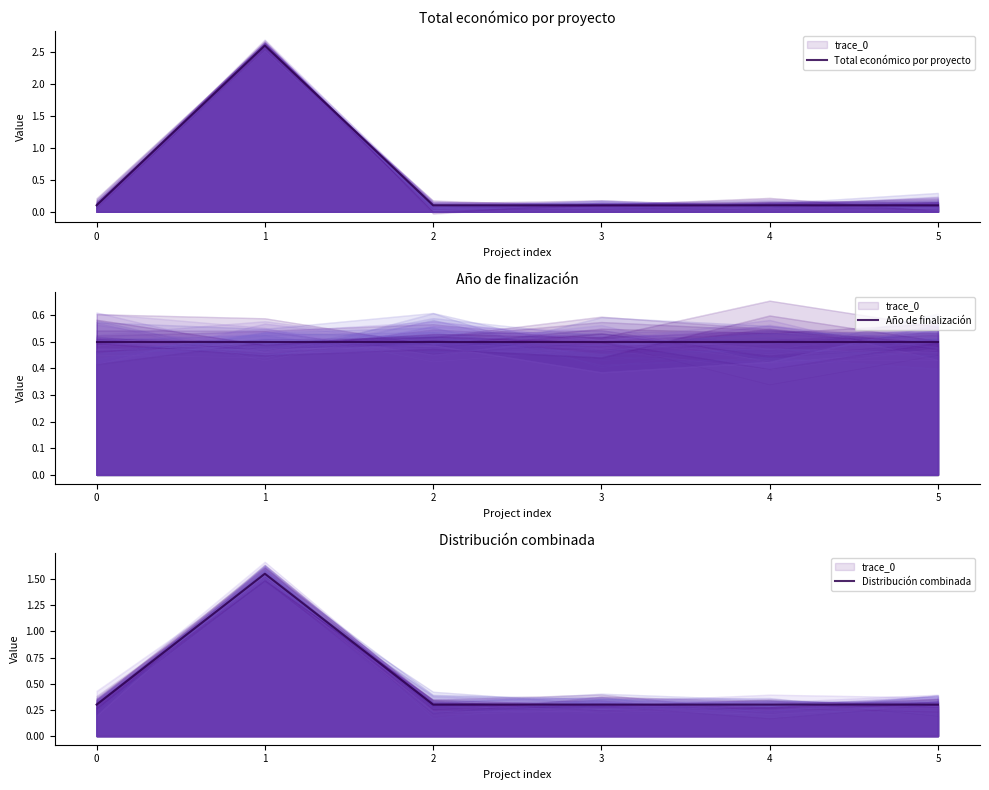

At which category is the sum across all series the highest?

1